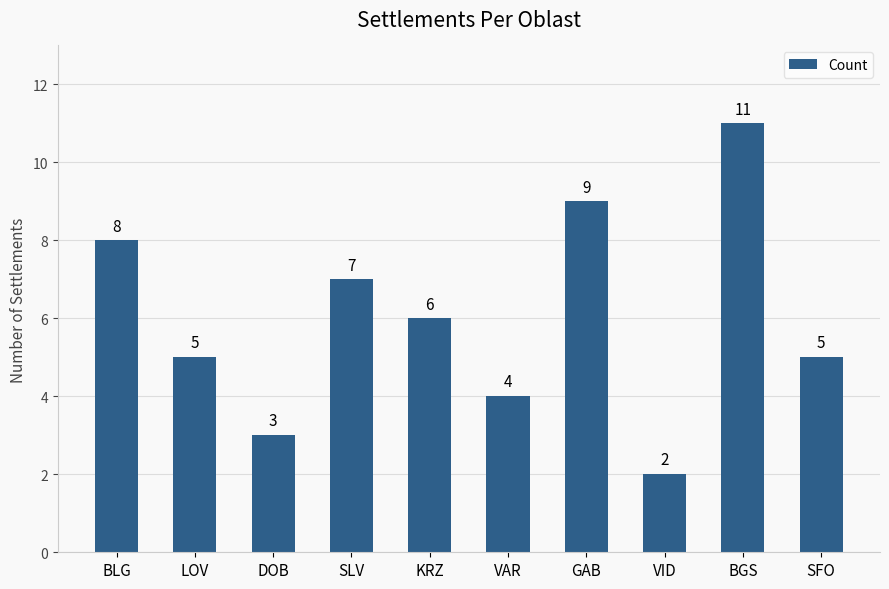

What is the approximate value at VAR?

4